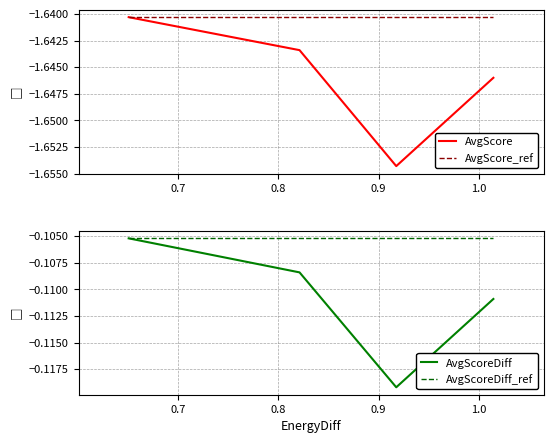

How many lines are shown in the chart?

4